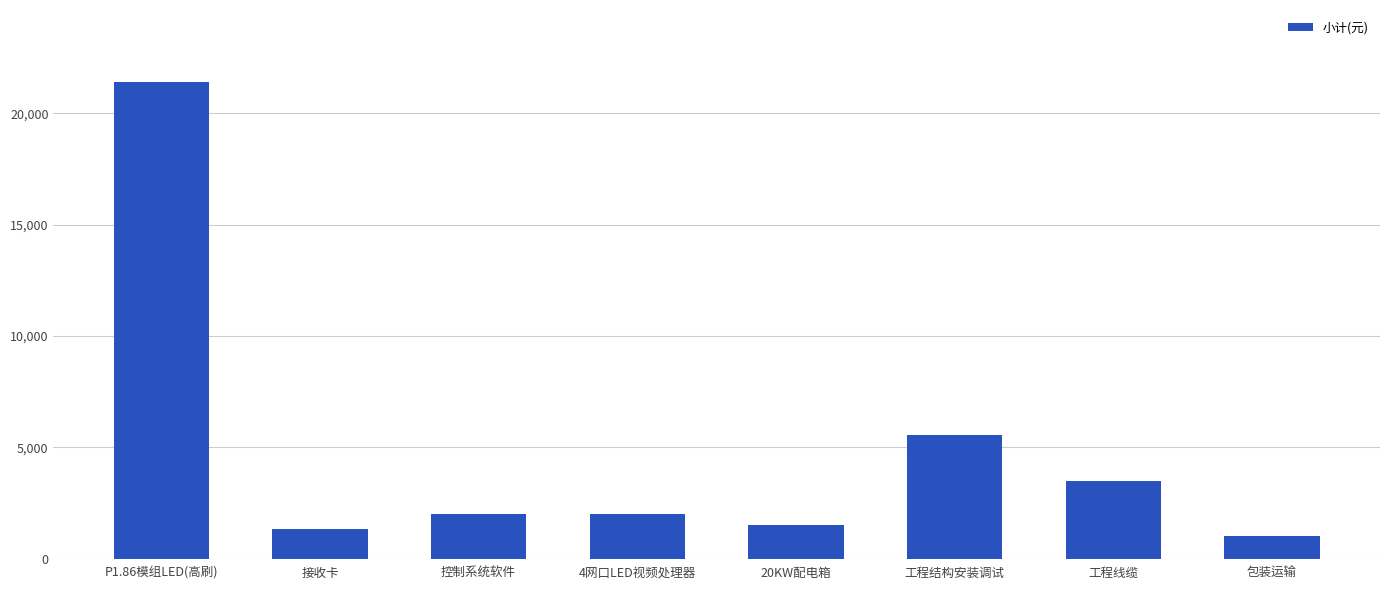

How many categories are shown in the chart?

8